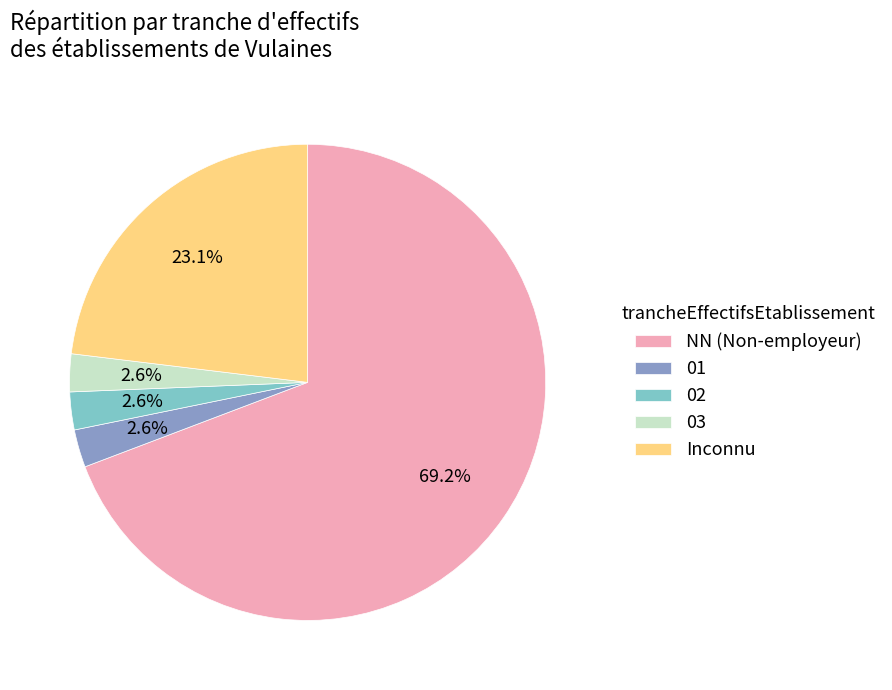

Which category accounts for the majority?

NN (Non-employeur)